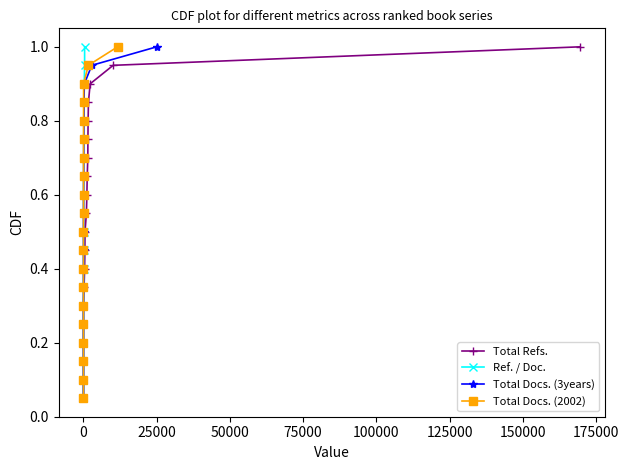

How many lines are shown in the chart?

4